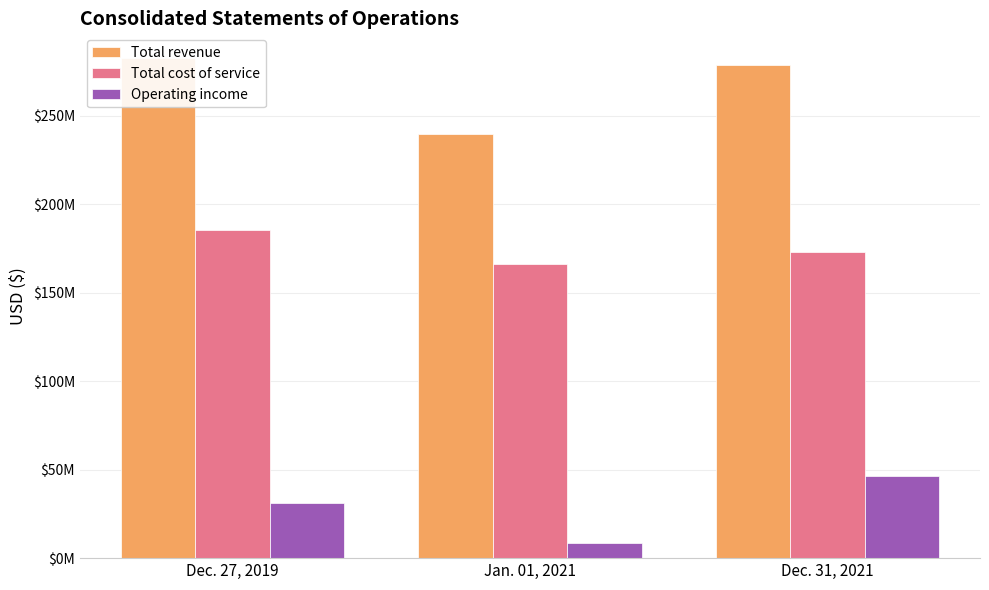

What is the value of the Total revenue bar at the 1st from the left?

282472000